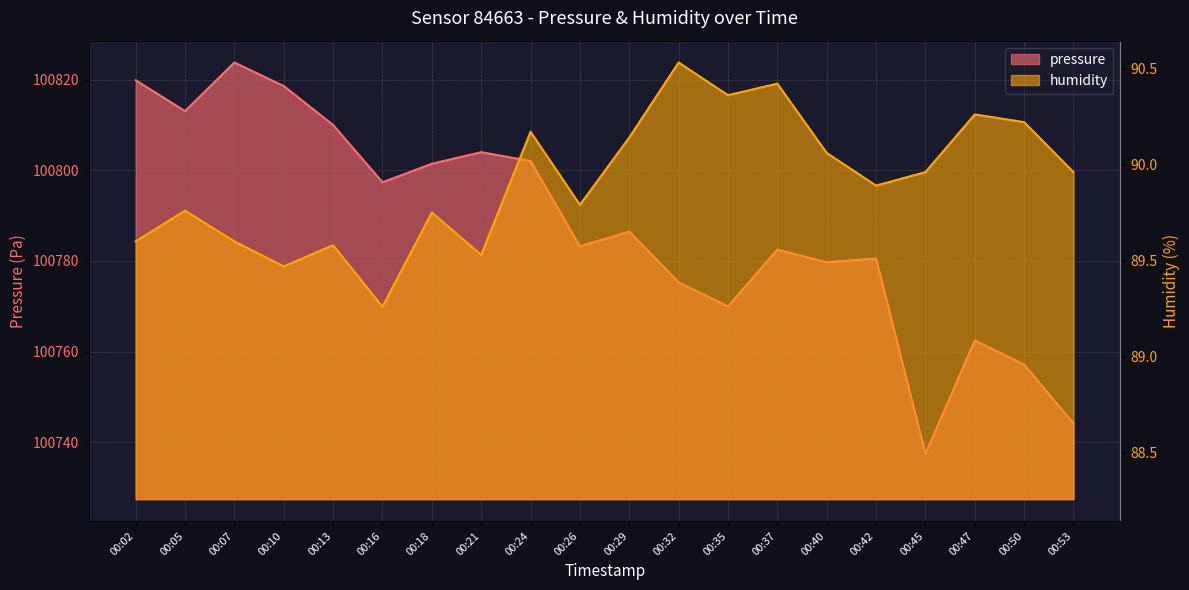

Does the chart display data point markers on the line(s)?

No